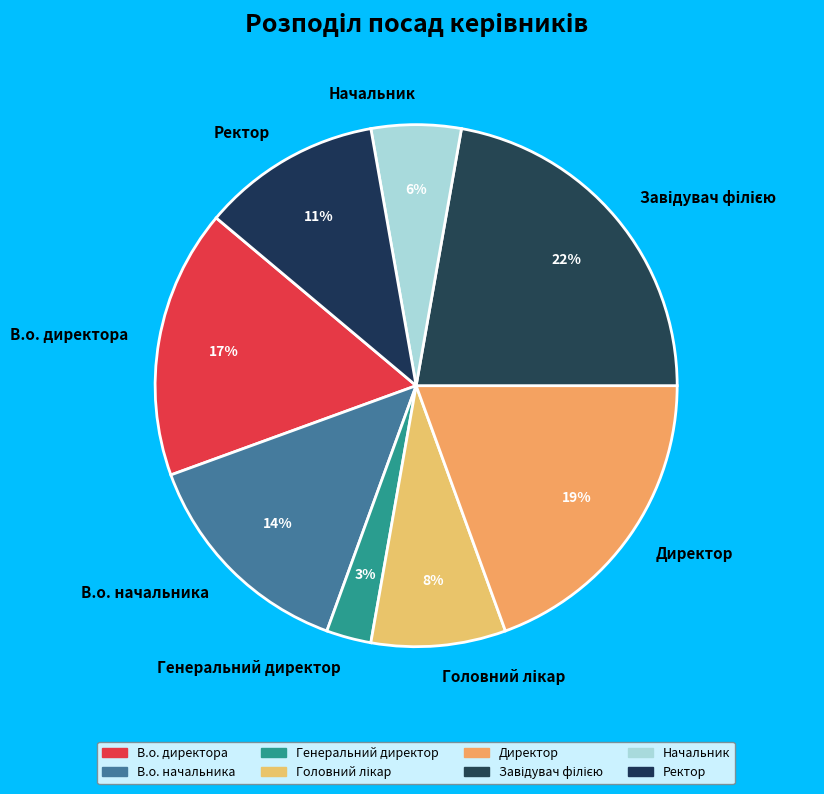

How many slices are in this pie chart?

8